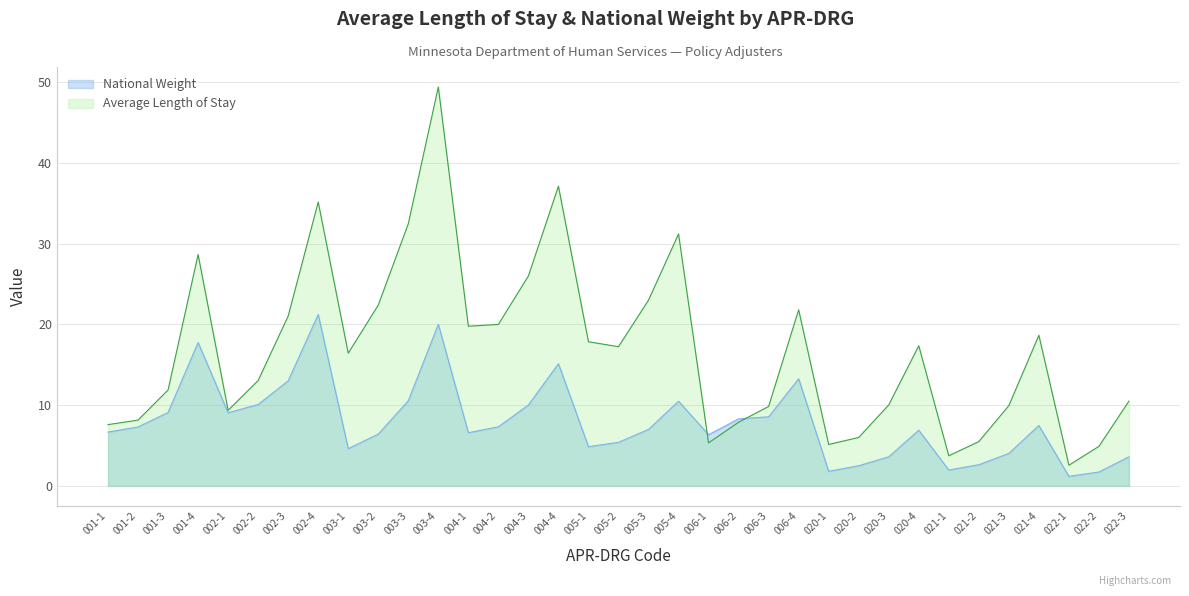

Reading left to right, transcribe all the data shown in this chart.

National Weight: 001-1=6.7	001-2=7.3	001-3=9.1	001-4=17.8	002-1=9.1	002-2=10.1	002-3=13.0	002-4=21.2	003-1=4.6	003-2=6.4	003-3=10.5	003-4=20.0	004-1=6.6	004-2=7.3	004-3=10.0	004-4=15.1	005-1=4.9	005-2=5.4	005-3=7.0	005-4=10.5	006-1=6.3	006-2=8.3	006-3=8.6	006-4=13.3	020-1=1.8	020-2=2.5	020-3=3.6	020-4=6.9	021-1=2.0	021-2=2.6	021-3=4.0	021-4=7.5	022-1=1.2	022-2=1.7	022-3=3.6
Average Length of Stay: 001-1=7.6	001-2=8.2	001-3=11.9	001-4=28.6	002-1=9.4	002-2=13.1	002-3=21.0	002-4=35.1	003-1=16.4	003-2=22.4	003-3=32.5	003-4=49.4	004-1=19.8	004-2=20.0	004-3=26.0	004-4=37.1	005-1=17.9	005-2=17.2	005-3=23.0	005-4=31.2	006-1=5.3	006-2=7.9	006-3=9.8	006-4=21.8	020-1=5.1	020-2=6.0	020-3=10.0	020-4=17.4	021-1=3.7	021-2=5.5	021-3=9.9	021-4=18.6	022-1=2.6	022-2=4.9	022-3=10.5